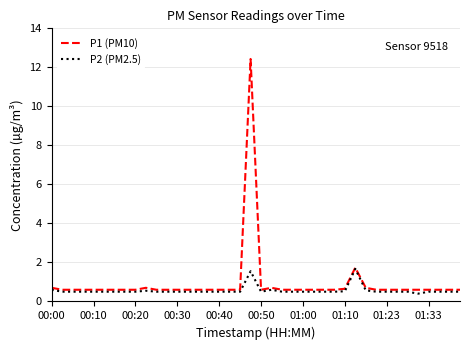

List the series in order of their peak value, highest first.

P1 (PM10), P2 (PM2.5)